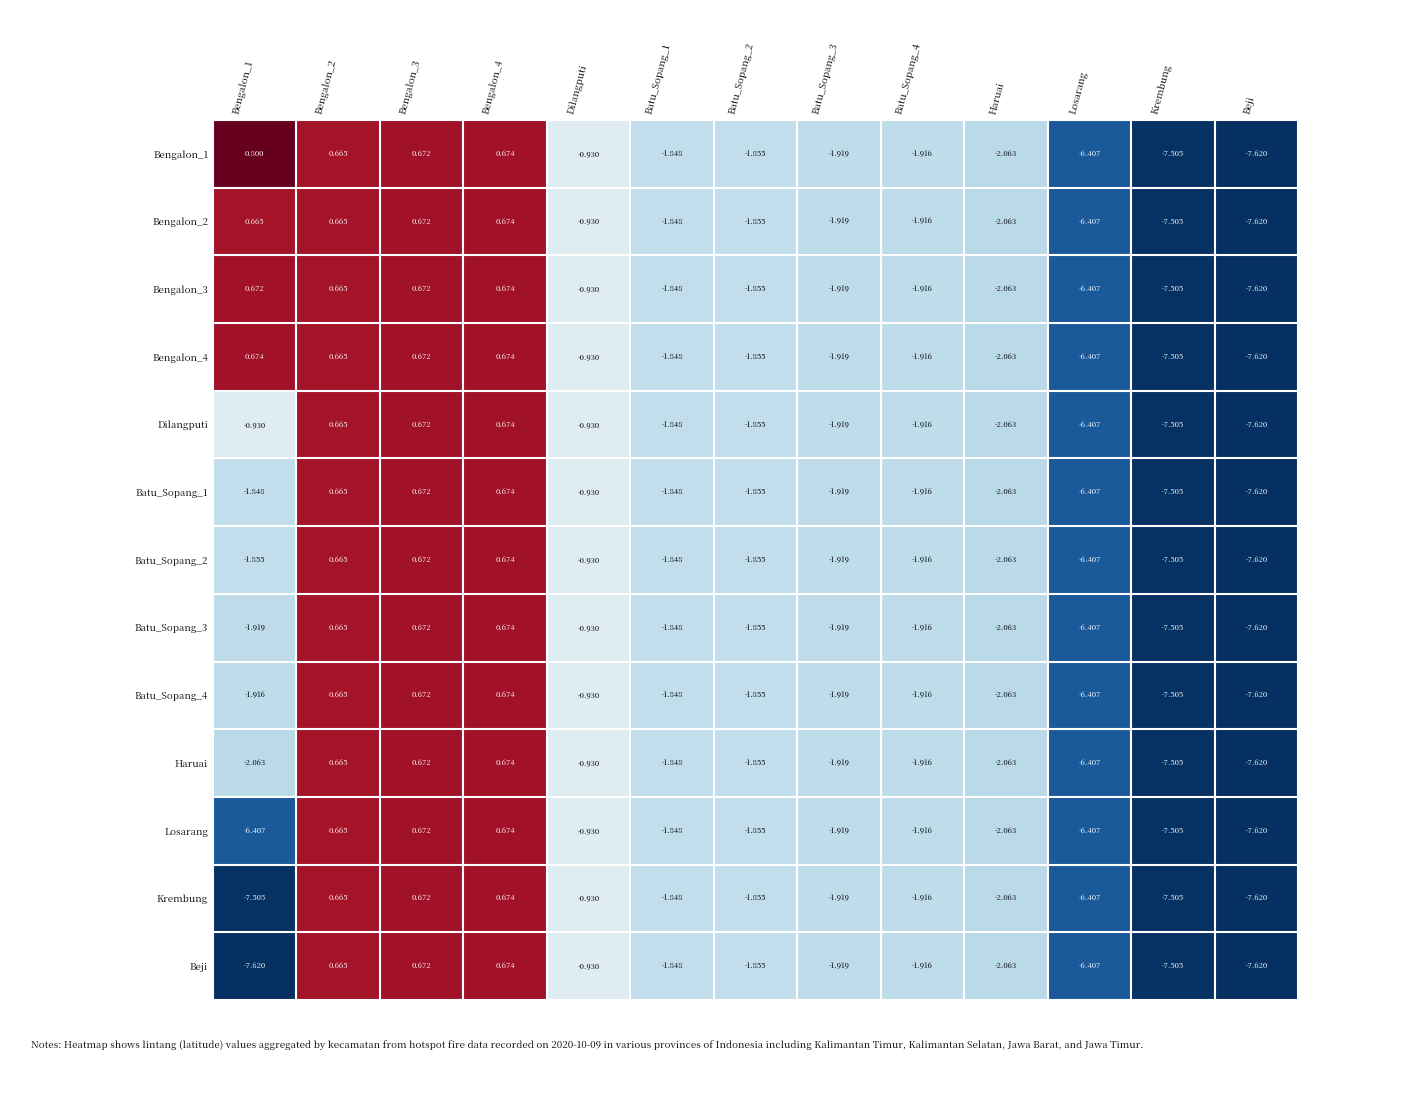

Which category has the lowest value in the Haruai series?

Beji